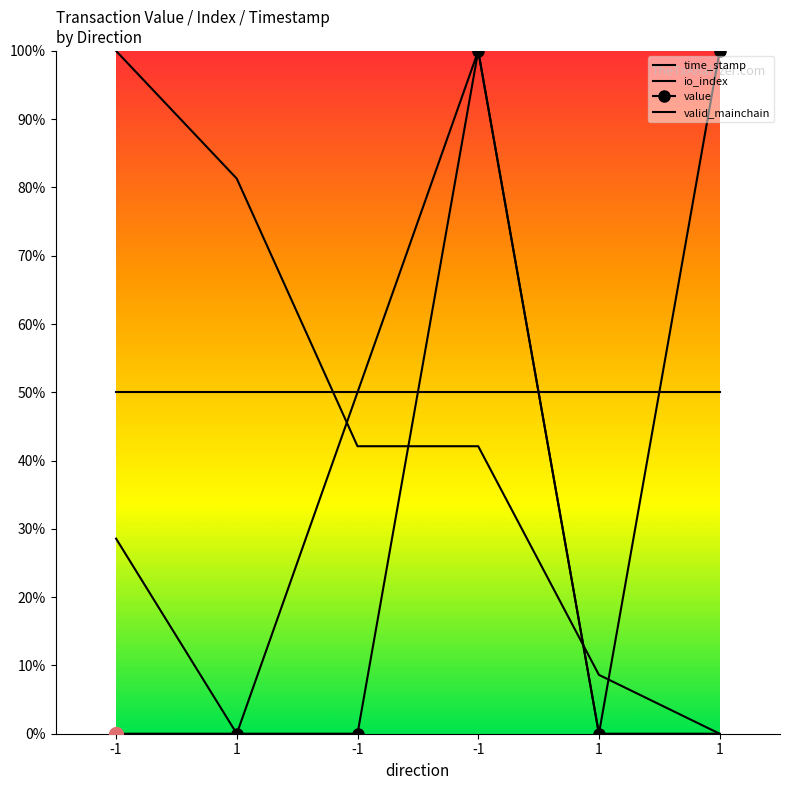

At how many categories does at least one series exceed 0?

6